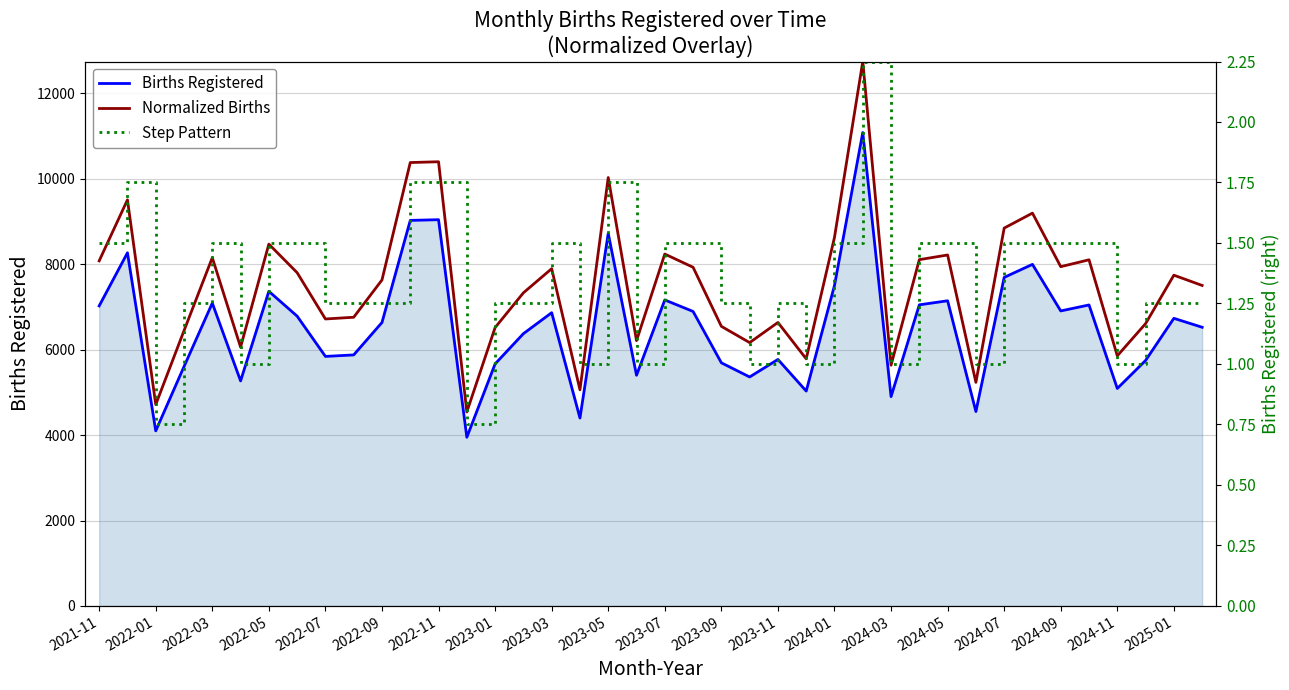

Reading left to right, list all the values displayed in this chart.

Births Registered: 7022.0	8264.0	4098.0	5602.0	7087.0	5267.0	7363.0	6782.0	5840.0	5875.0	6634.0	9023.0	9039.0	3948.0	5665.0	6372.0	6863.0	4398.0	8718.0	5399.0	7161.0	6892.0	5690.0	5359.0	5769.0	5029.0	7501.0	11079.0	4899.0	7047.0	7142.0	4550.0	7689.0	7994.0	6904.0	7044.0	5090.0	5745.0	6731.0	6522.0
Normalized Births: 1.4	1.7	0.8	1.1	1.4	1.1	1.5	1.4	1.2	1.2	1.3	1.8	1.8	0.8	1.2	1.3	1.4	0.9	1.8	1.1	1.5	1.4	1.2	1.1	1.2	1.0	1.5	2.2	1.0	1.4	1.5	0.9	1.6	1.6	1.4	1.4	1.0	1.2	1.4	1.3
Step Pattern: 1.5	1.8	0.8	1.2	1.5	1.0	1.5	1.5	1.2	1.2	1.2	1.8	1.8	0.8	1.2	1.2	1.5	1.0	1.8	1.0	1.5	1.5	1.2	1.0	1.2	1.0	1.5	2.2	1.0	1.5	1.5	1.0	1.5	1.5	1.5	1.5	1.0	1.2	1.2	1.2